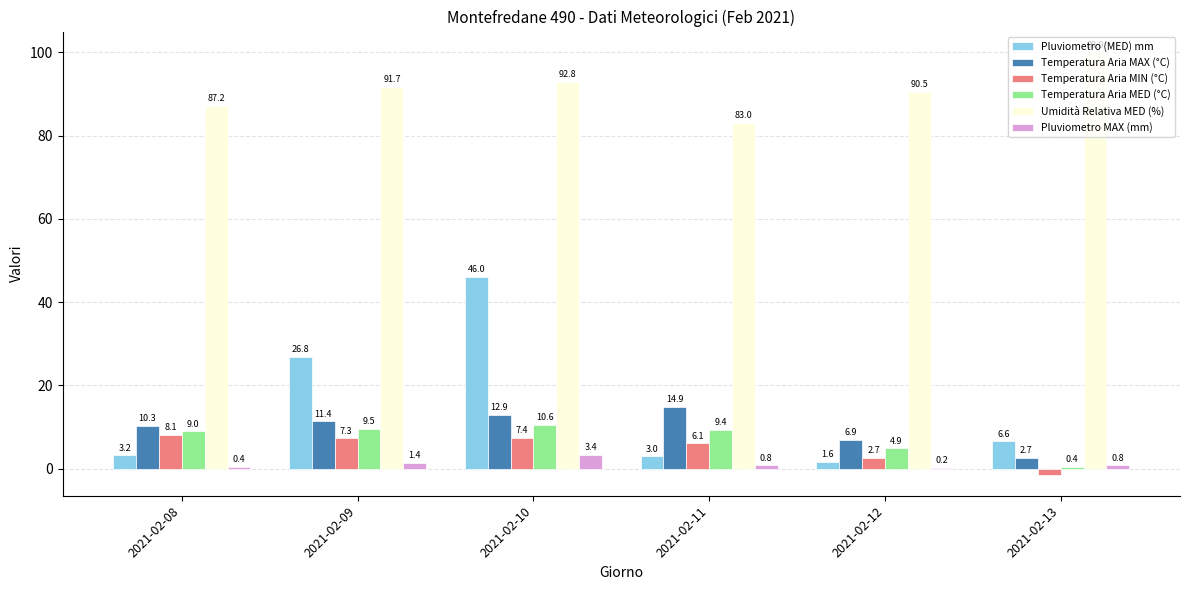

At which category is the sum across all series the highest?

2021-02-10